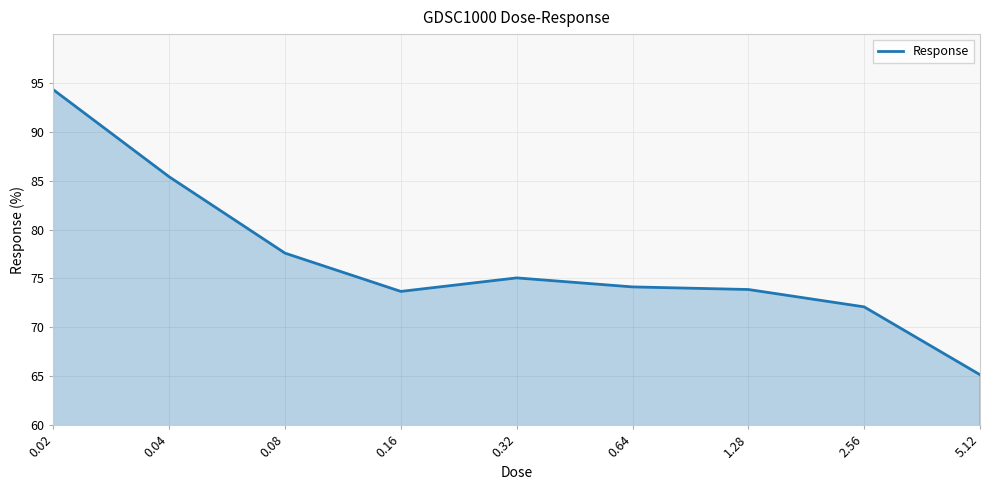

What is the average value?

76.8